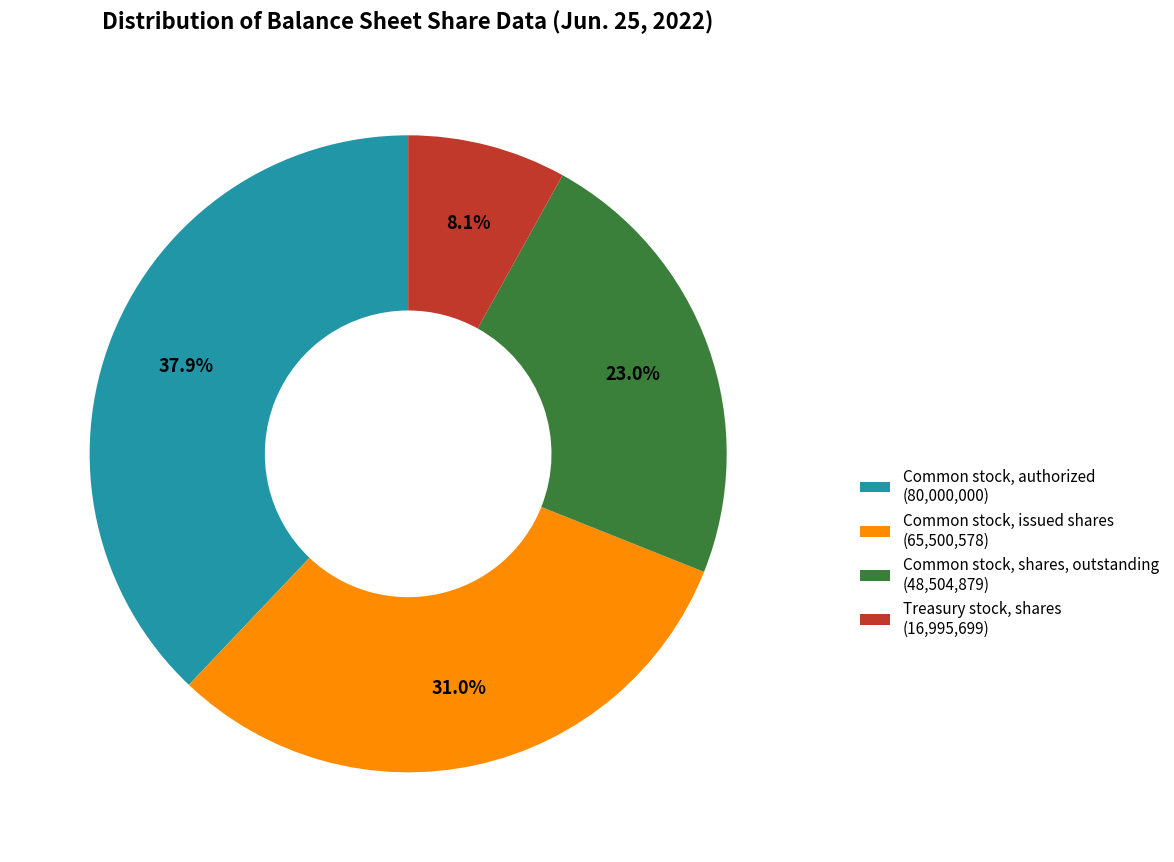

Rank the categories by value from lowest to highest.

Treasury stock, shares, Common stock, shares, outstanding, Common stock, issued shares, Common stock, authorized